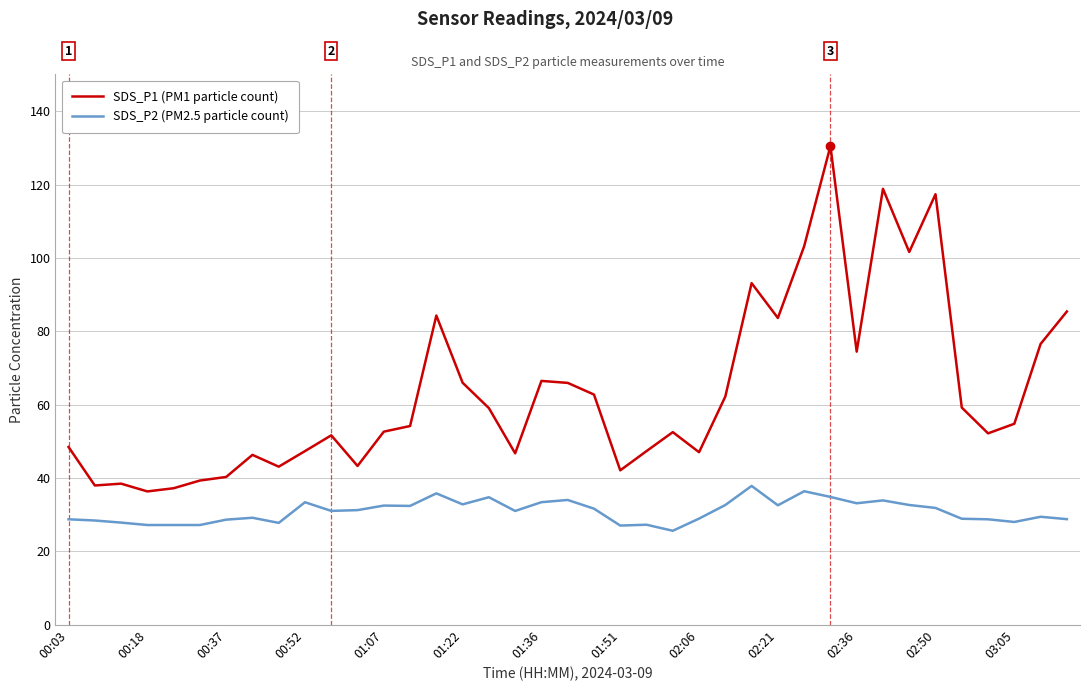

True or false: SDS_P2 (PM2.5 particle count) and SDS_P1 (PM1 particle count) cross at least once.

False